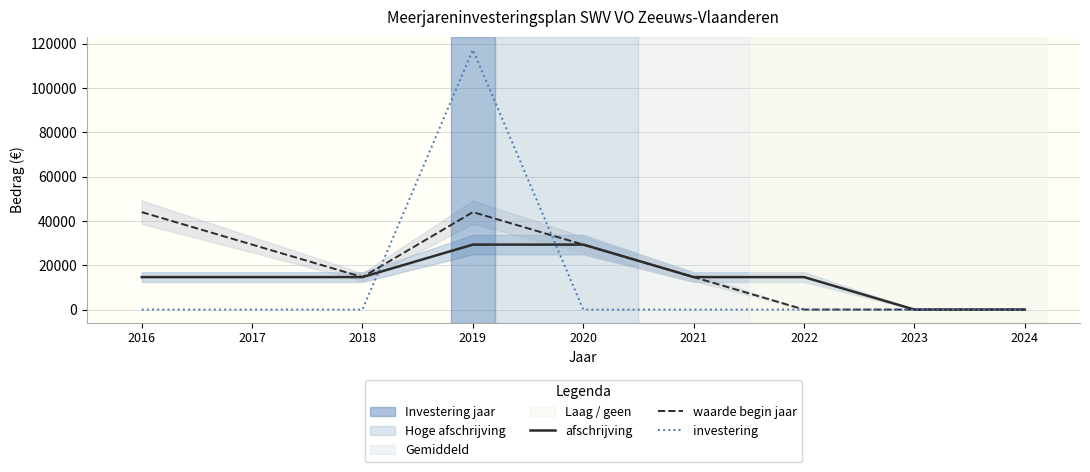

How many data points does each series have?

9